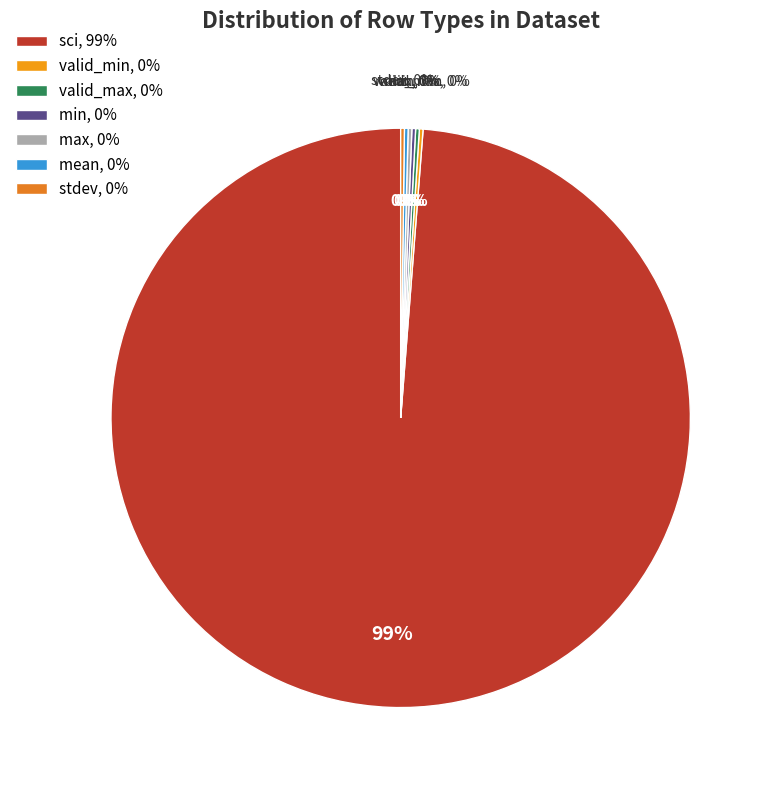

What is the ratio of the value at valid_min to the value at max?

1.0